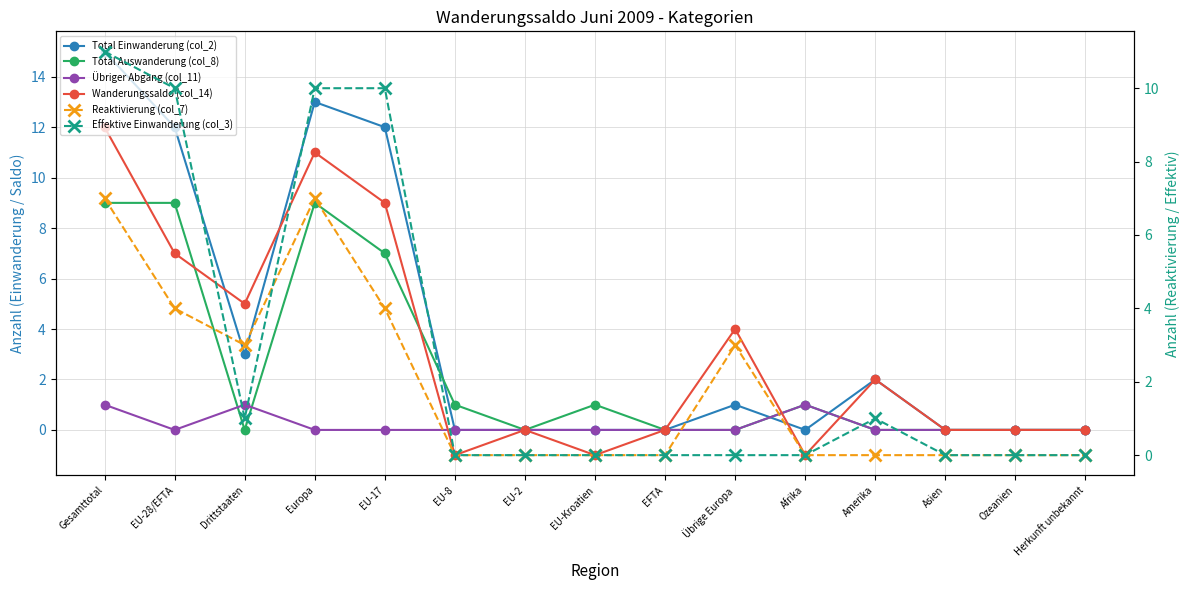

Is this an area chart (filled region under the line)?

No